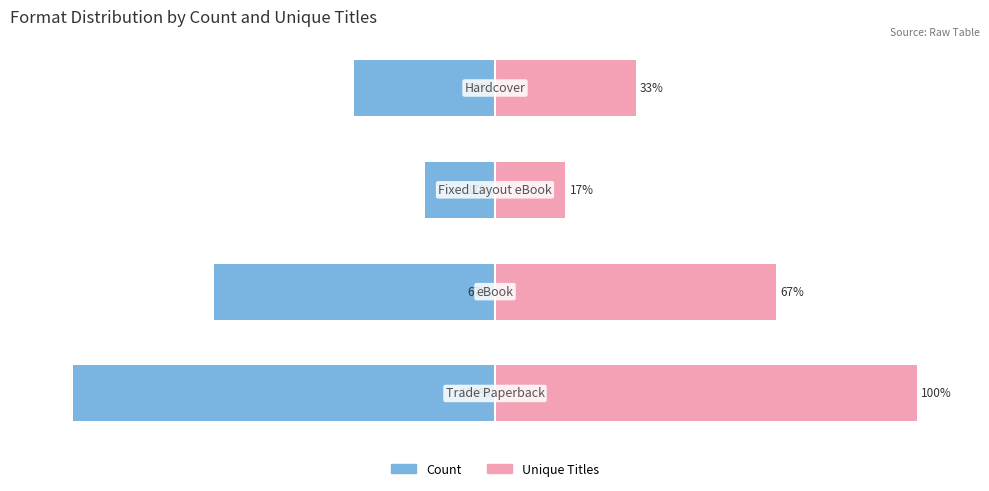

List the series in order of their overall mean, highest first.

Unique Titles, Count